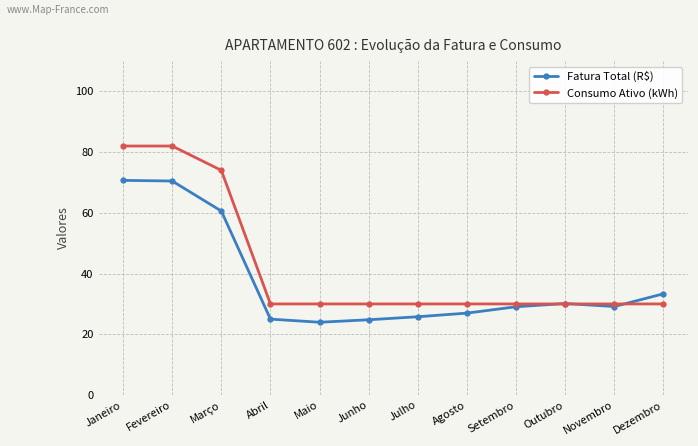

What is the lowest value of the Fatura Total (R$) series?

24.0